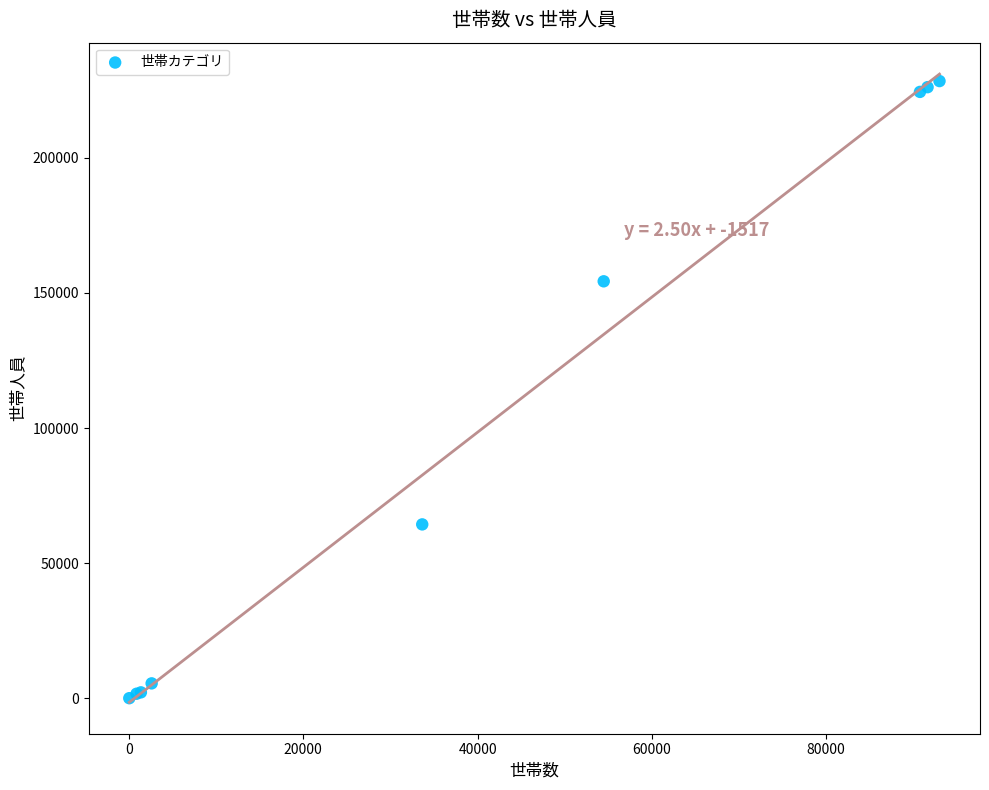

What Y value in the scatter plot is closest to 114205?

154261